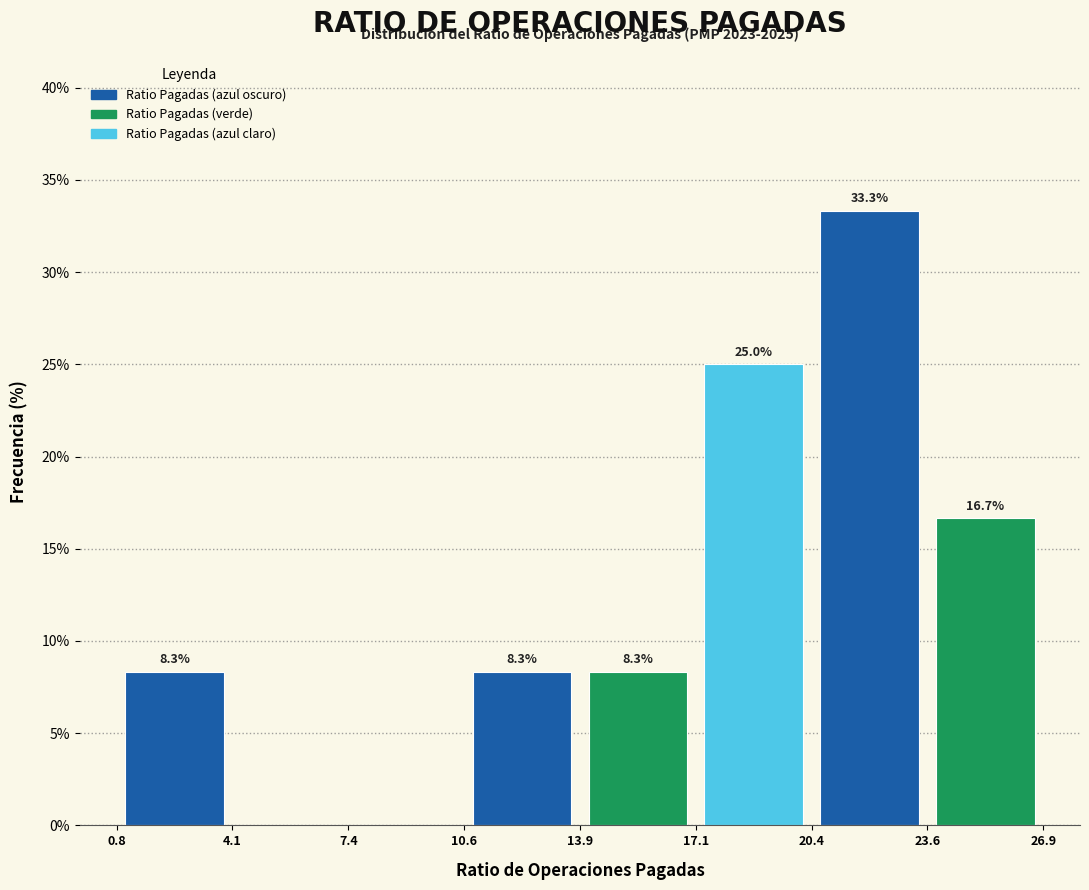

Which range on the x-axis has the tallest bar?

20.4 to 23.6